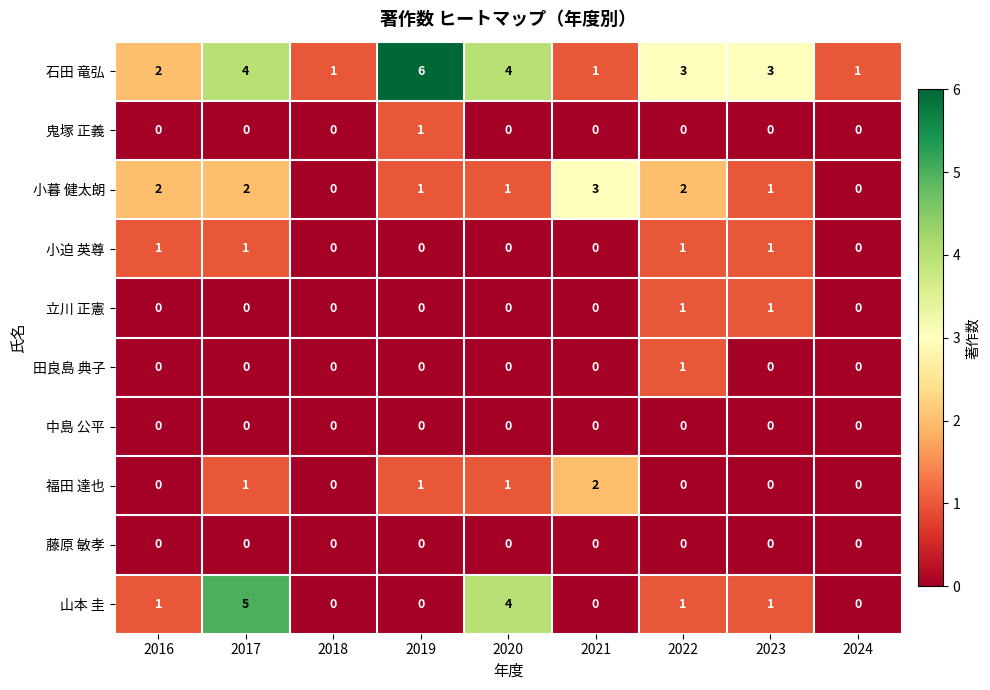

The value of 鬼塚 正義 at 2023 is 0. True or false?

True